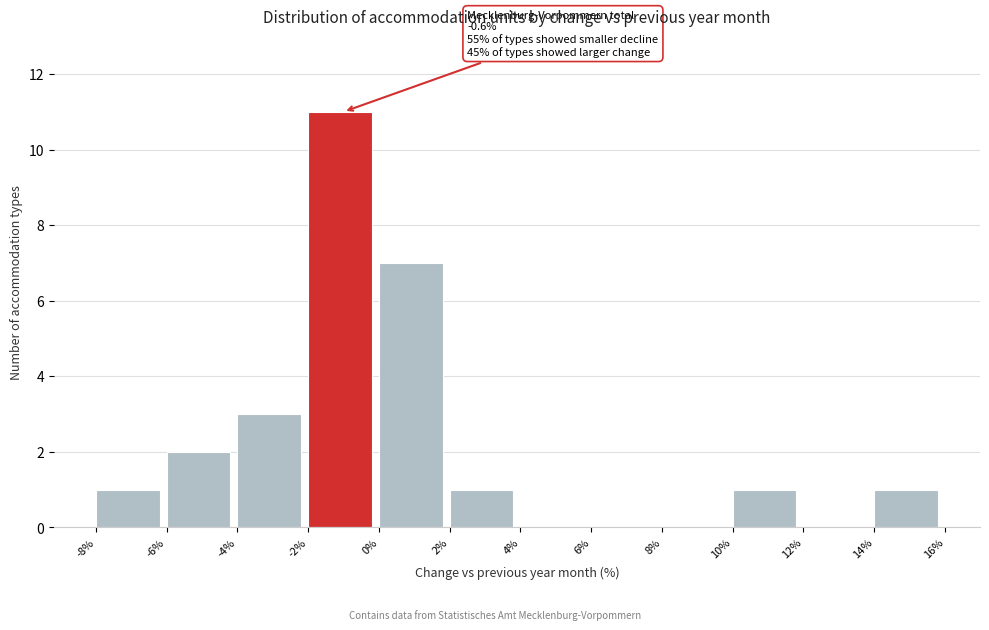

Over which range of the x-axis is the bar tallest?

-2% to 0%